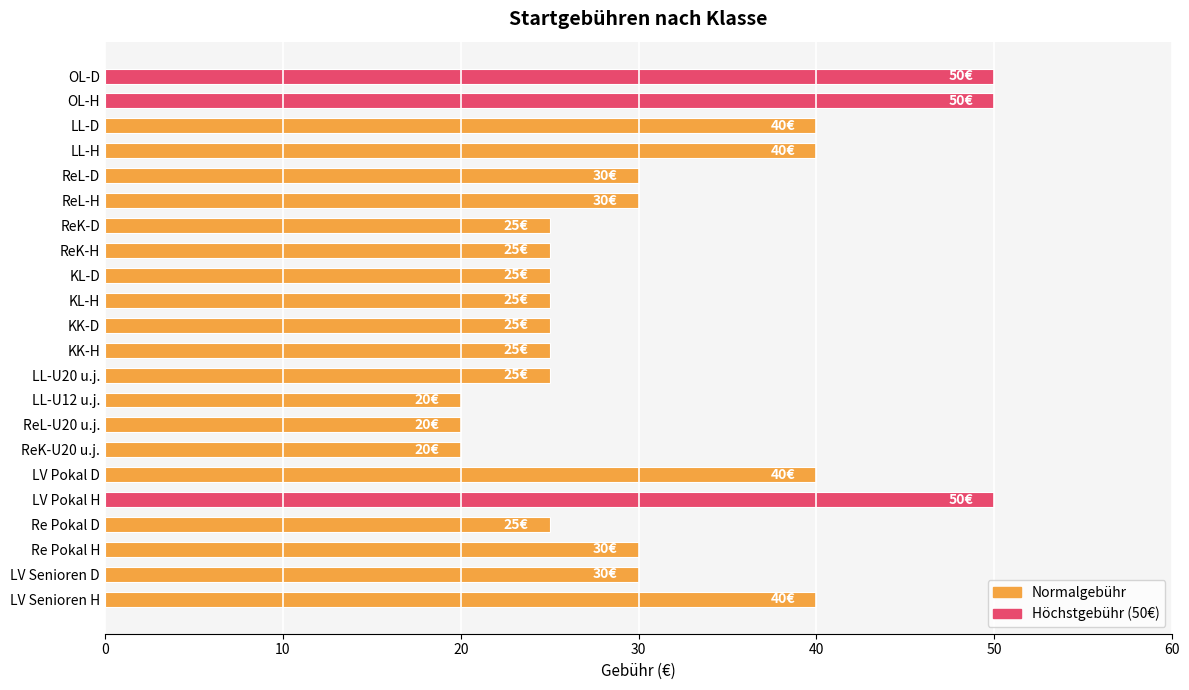

True or false: the data shows 30 at Re Pokal H.

True